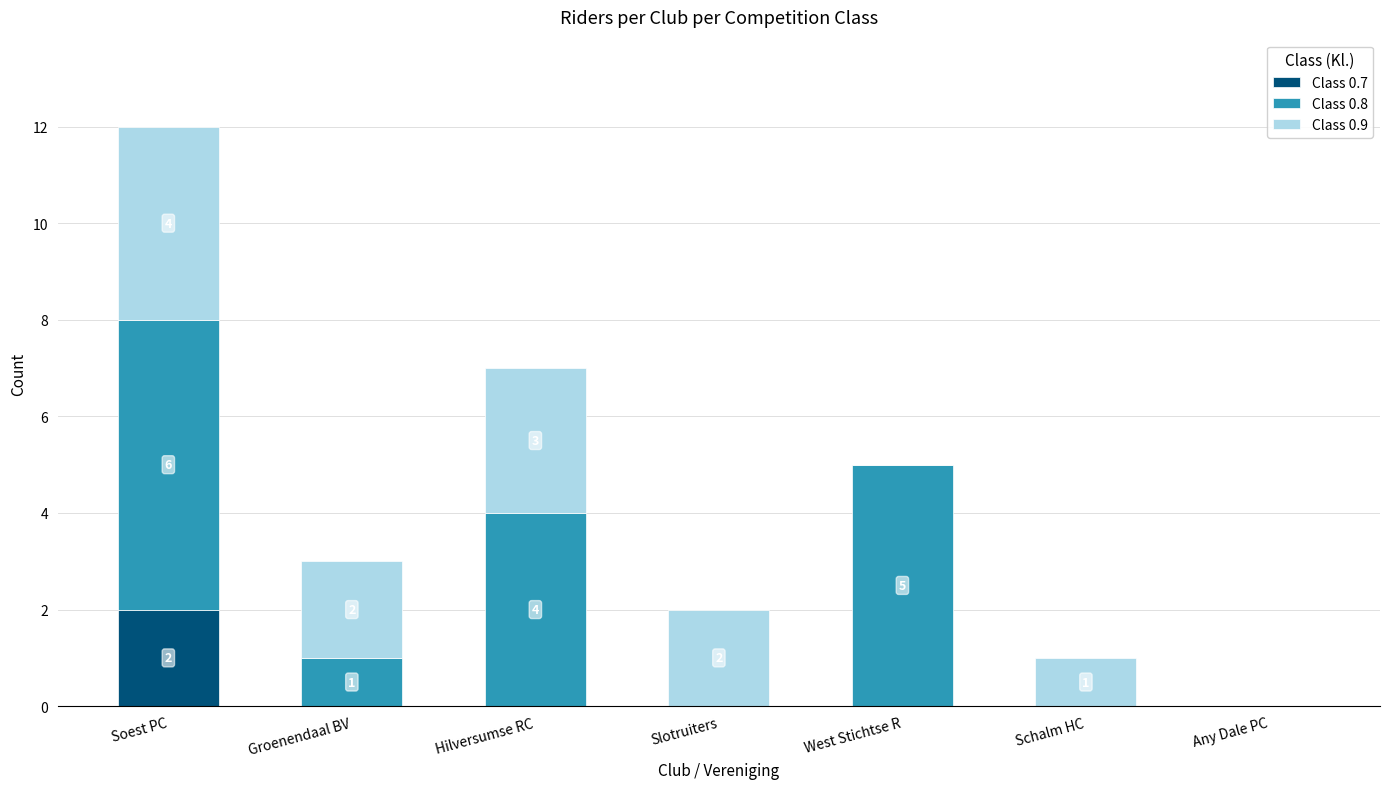

What are all the series names shown in the legend?

Class 0.7, Class 0.8, Class 0.9